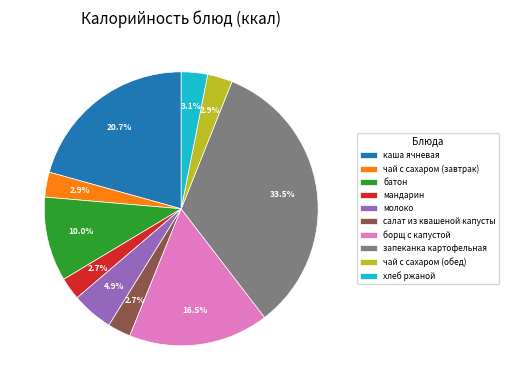

True or false: каша ячневая accounts for 9% of the total.

False